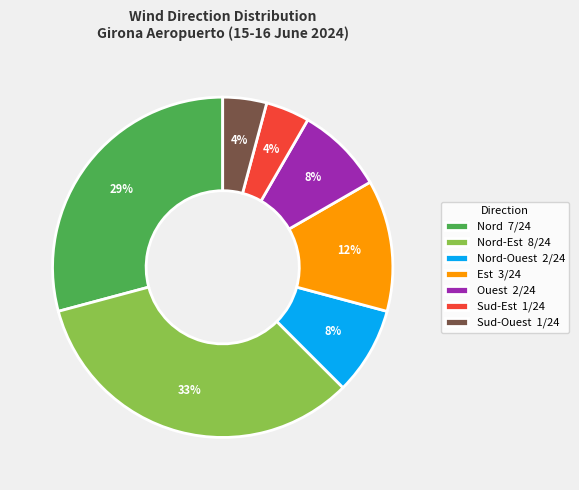

What is the ratio of the value at Nord 7/24 to the value at Nord-Est 8/24?

0.9